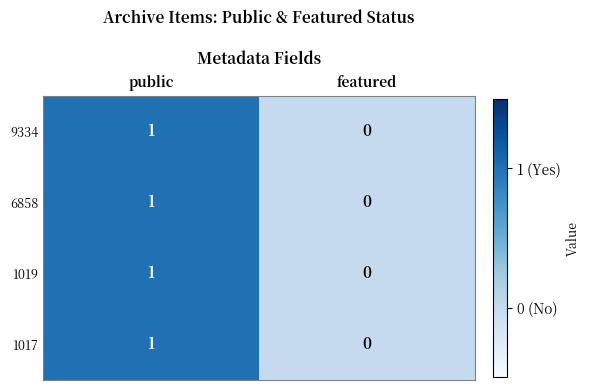

At which category is the sum across all series the highest?

public